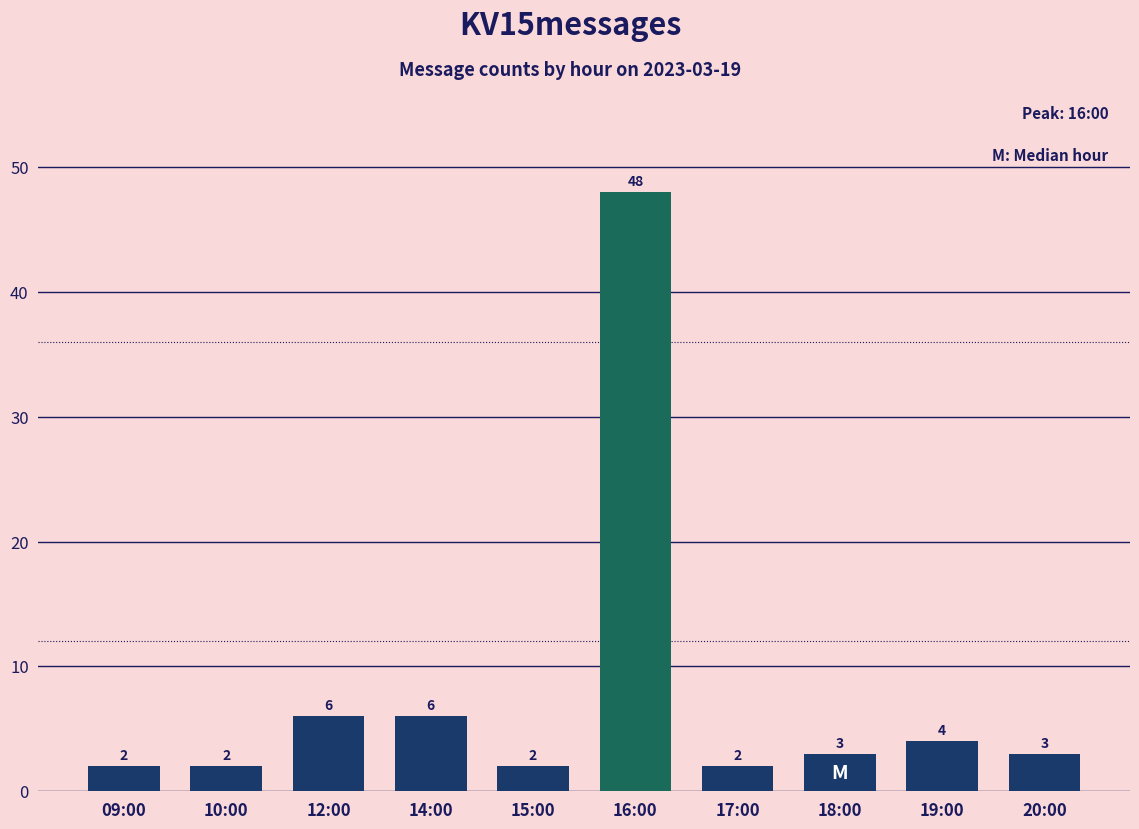

What is the label of the 2nd bar from the left?

10:00